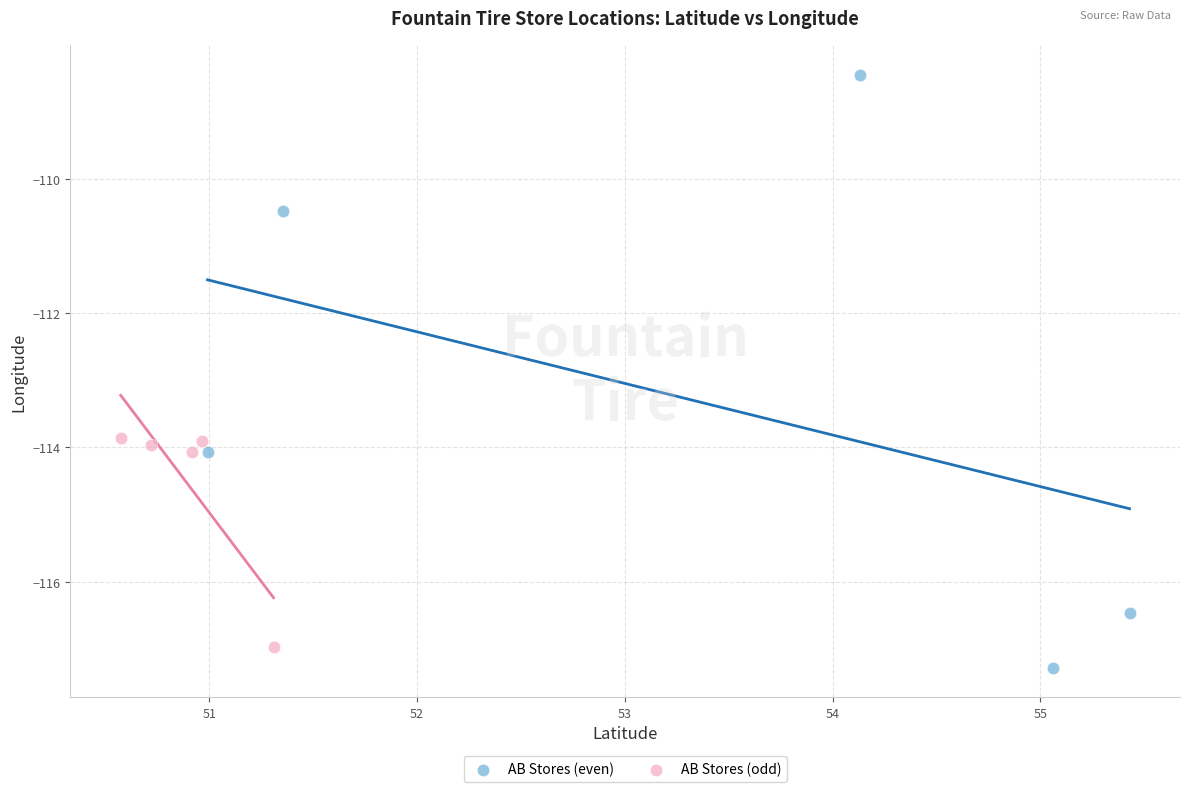

What are all the series names shown in the legend?

AB Stores (even), AB Stores (odd)